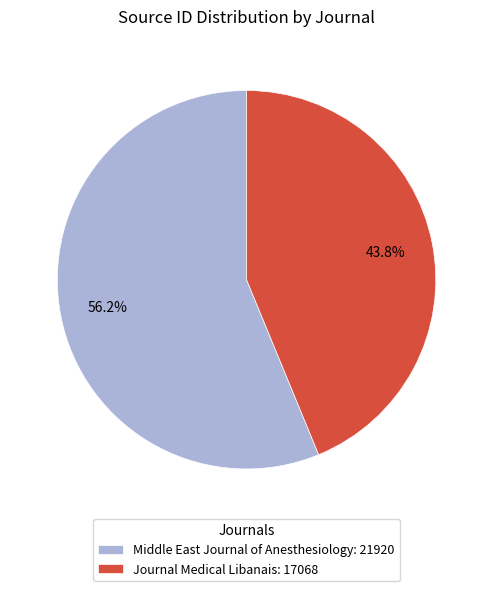

To the nearest percent, what is the difference between the largest and smallest slice percentages?

12%